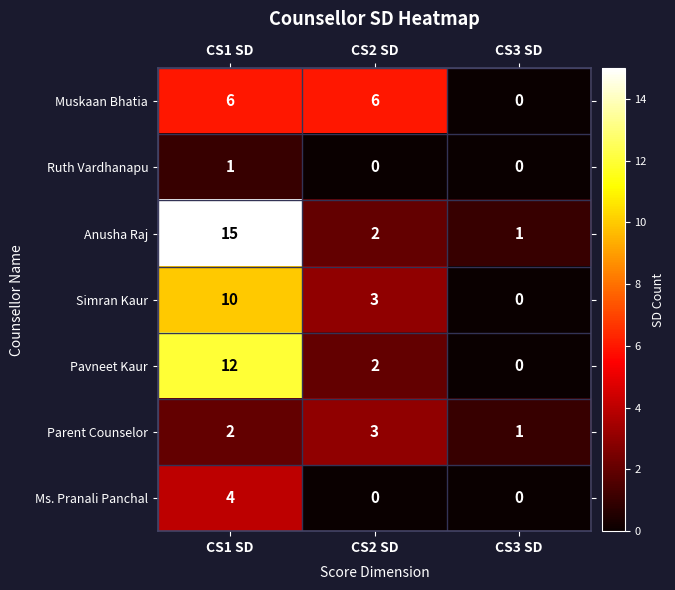

What is the sum of all Muskaan Bhatia values?

12